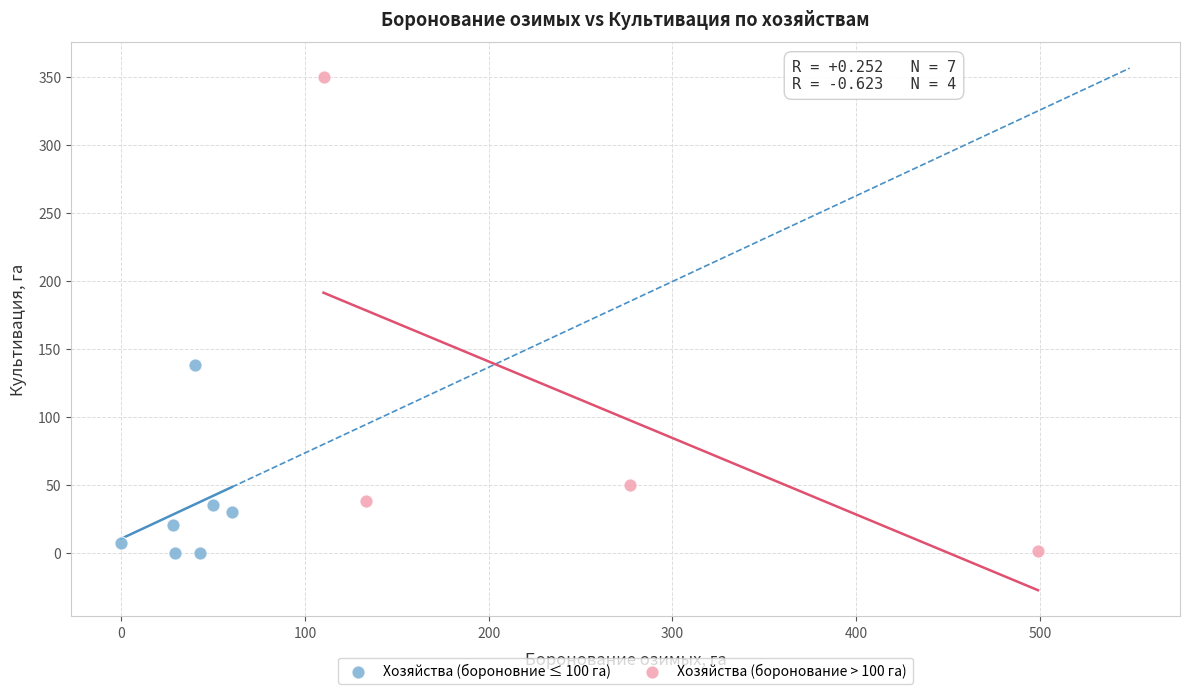

What are all the series names shown in the legend?

Хозяйства (бороновние ≤ 100 га), Хозяйства (боронование > 100 га)